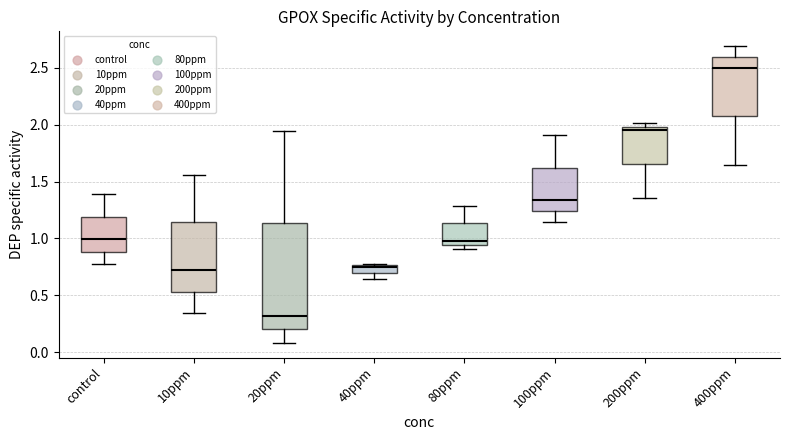

Where does the median line of the box for control sit on the y-axis? The values are not printed on the chart, so give them approximately, as read against the axis.

1.00